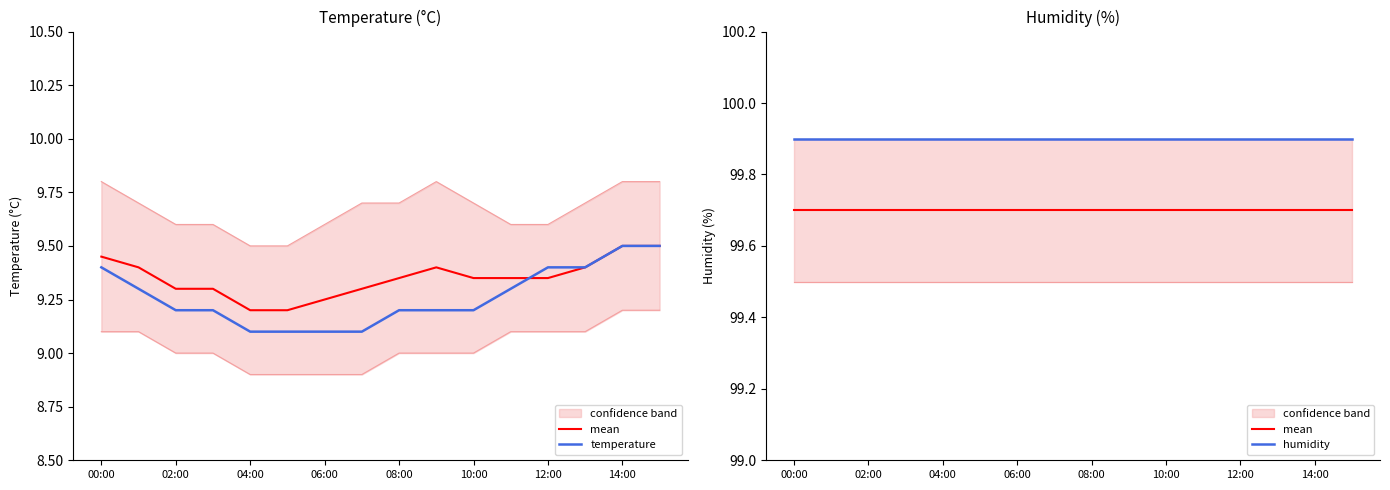

Which has a higher value, 15 or 00:00?

15